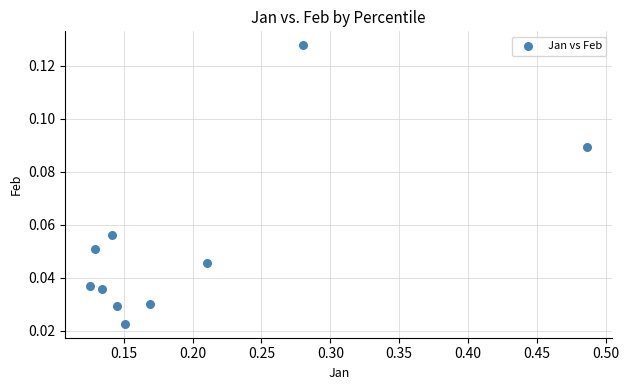

What is the range of X values (max minus min)?

0.4